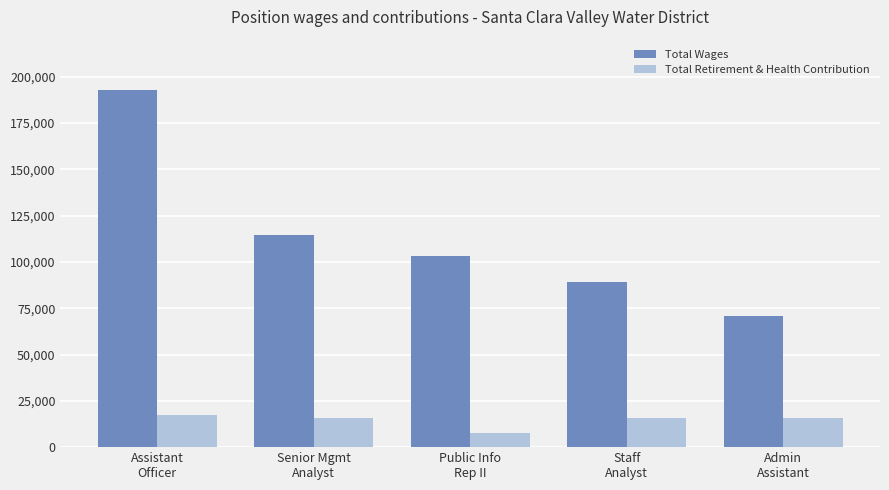

The Total Retirement & Health Contribution series shows 17247 at Assistant
Officer. True or false?

True